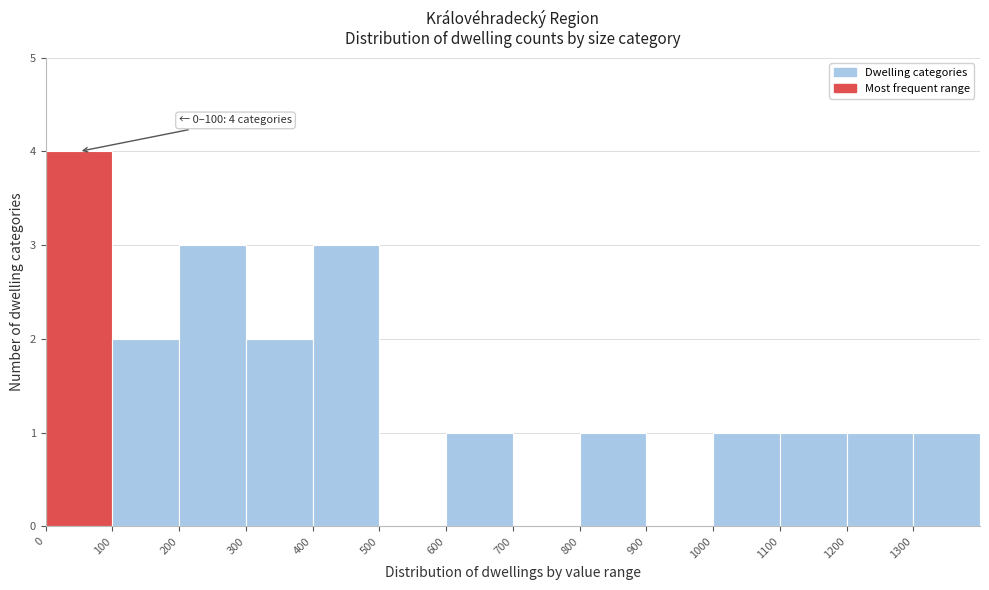

Which range on the x-axis has the tallest bar?

0 to 100